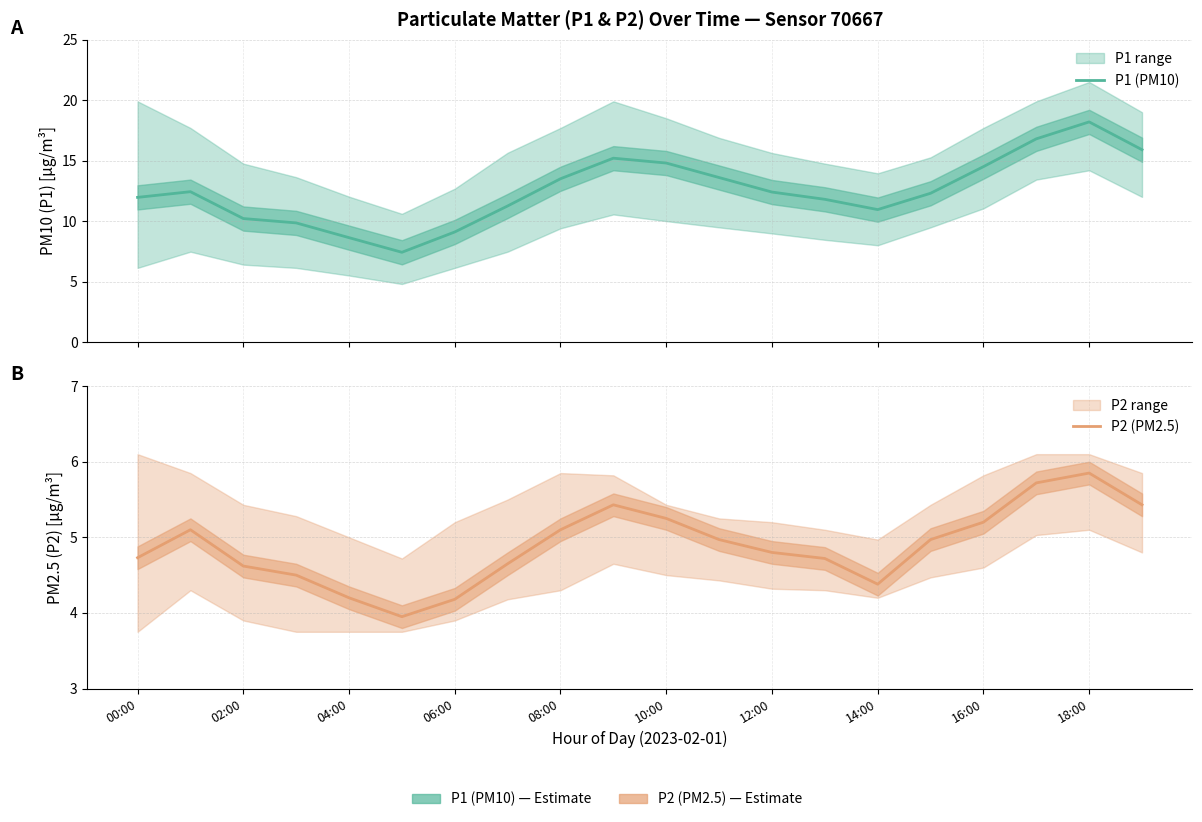

Count the number of data series in this chart.

2